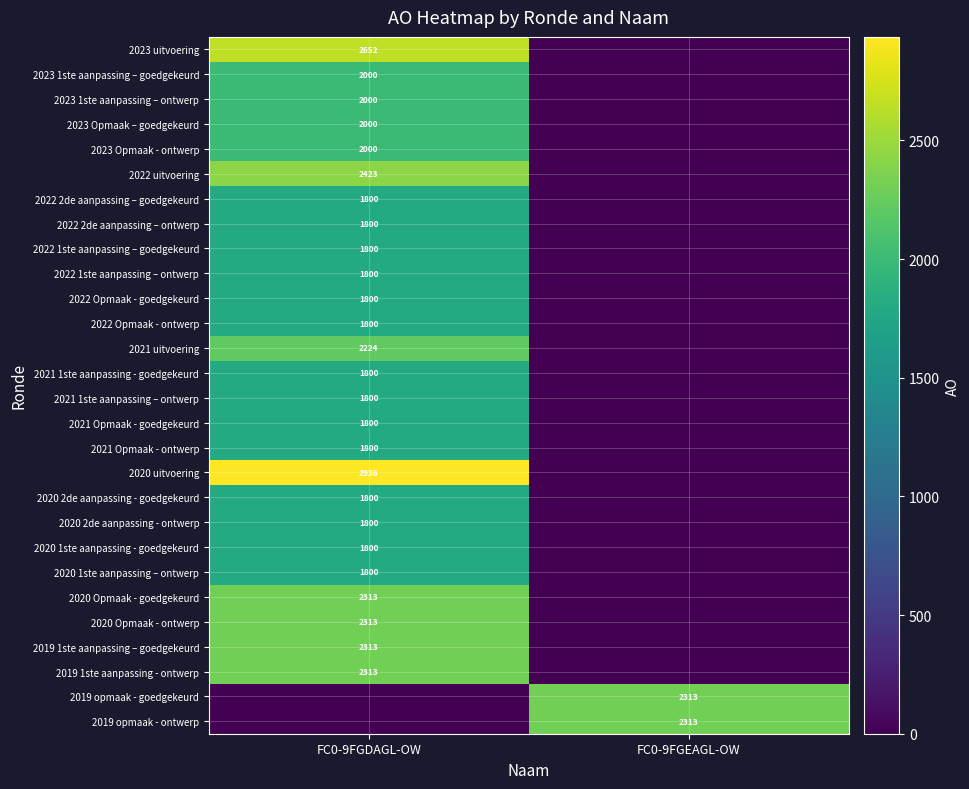

At which category is the sum across all series the highest?

FC0-9FGDAGL-OW